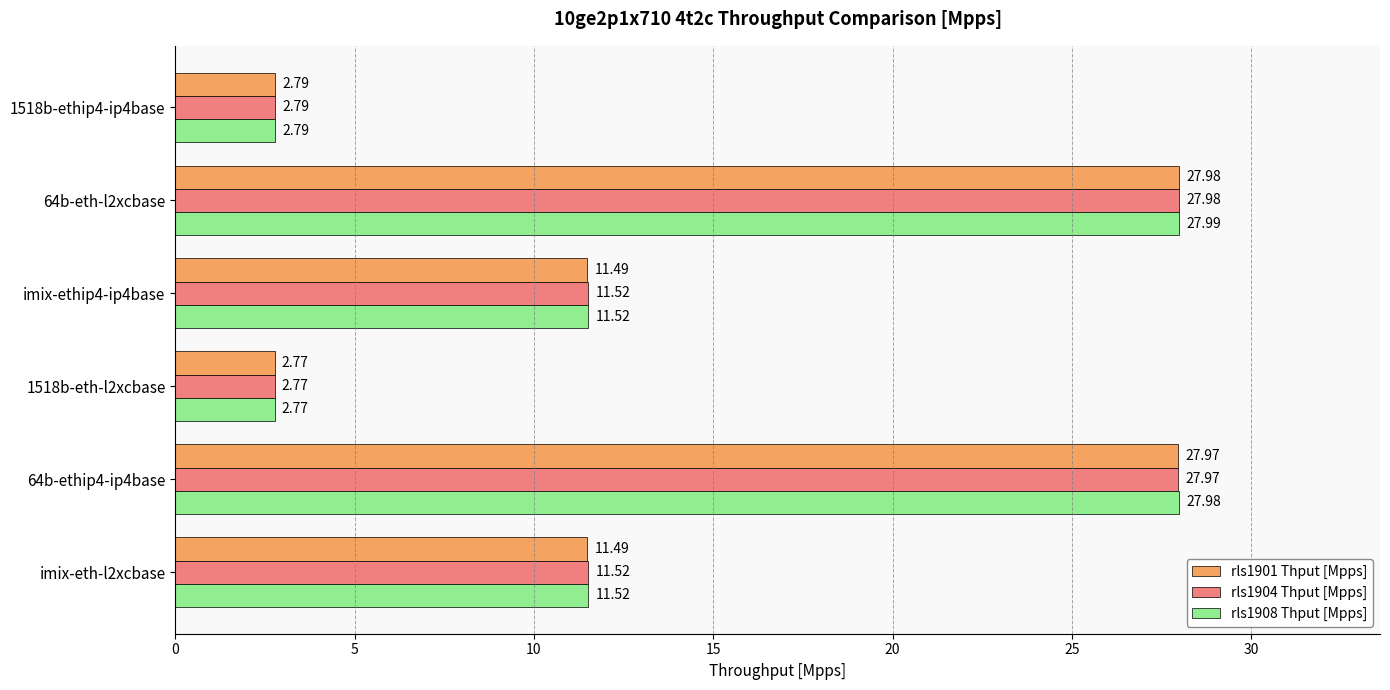

List the series in order of their overall mean, highest first.

rls1908 Thput [Mpps], rls1904 Thput [Mpps], rls1901 Thput [Mpps]